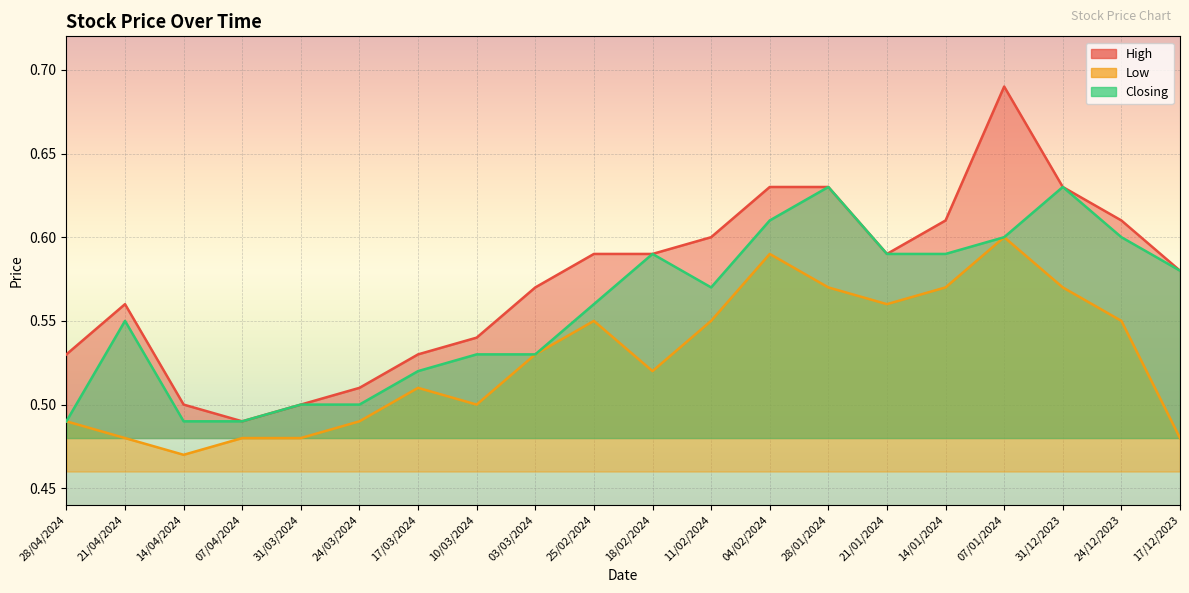

Which series has the largest total across all categories?

High